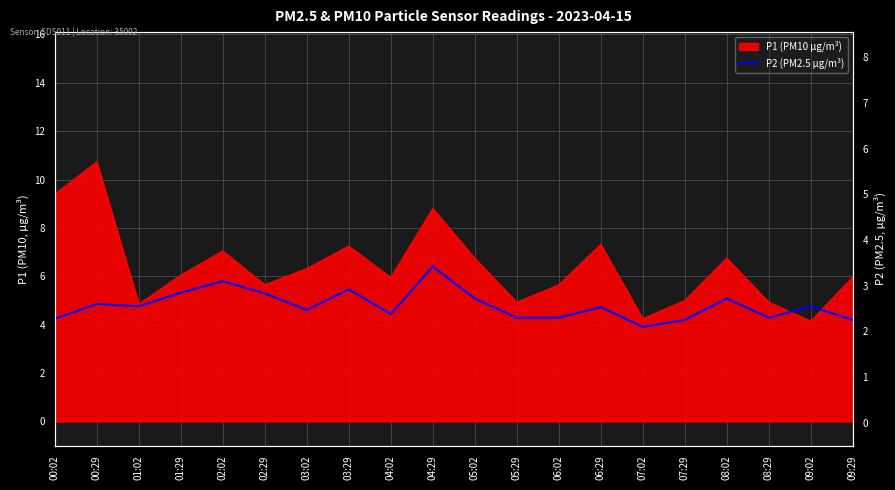

At which category does the data reach its first local peak?

00:29